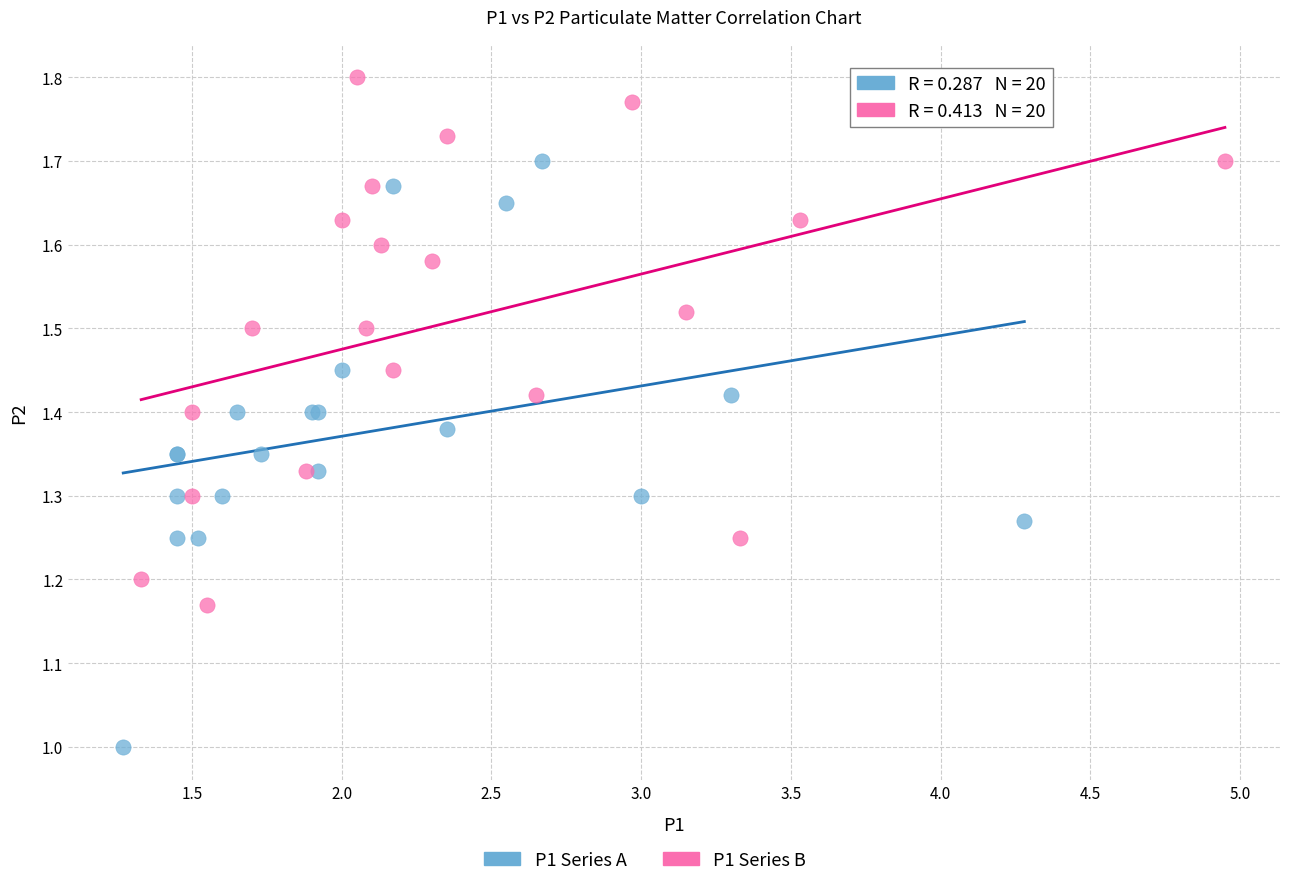

Which series has the largest Y range (max minus min)?

P1 Series A